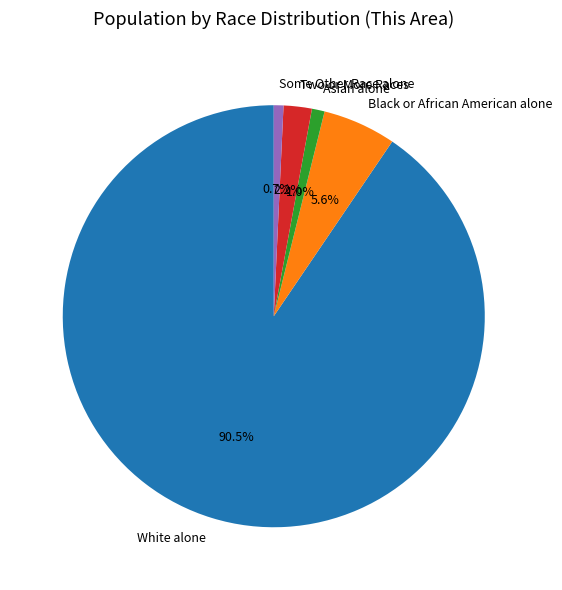

Combined, do Black or African American alone and Two or More Races account for over 50%?

No